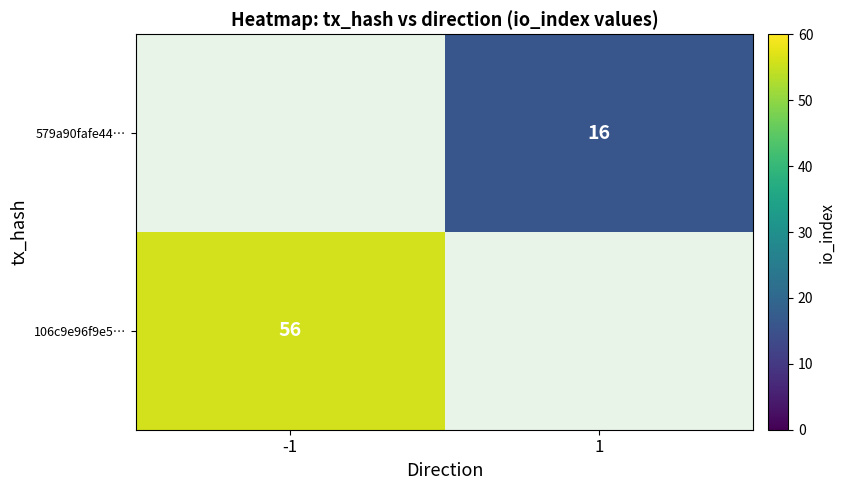

At which category does the chart reach its minimum across all series?

1